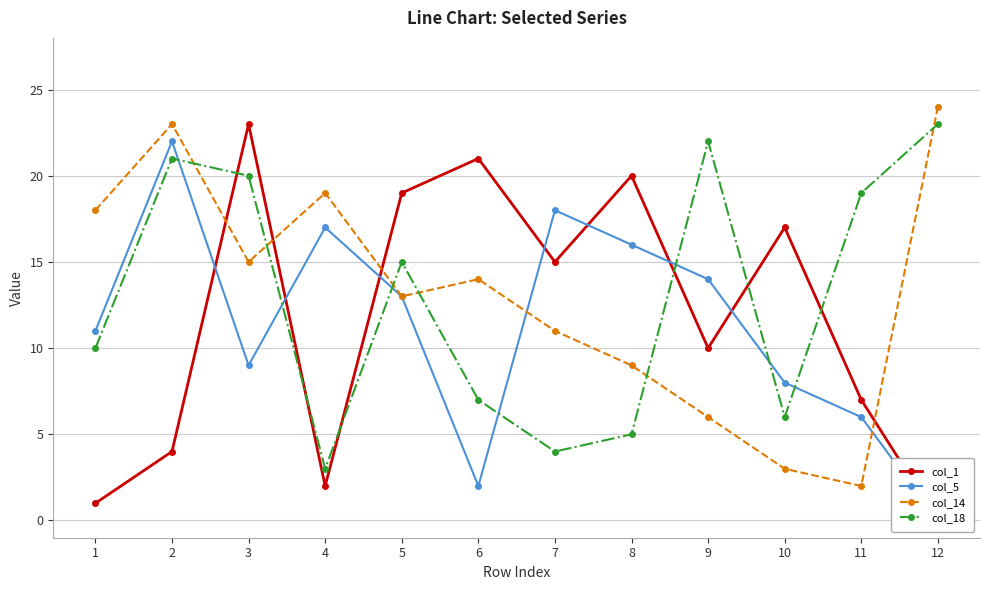

True or false: col_1 has a value of 21 at 6.

True